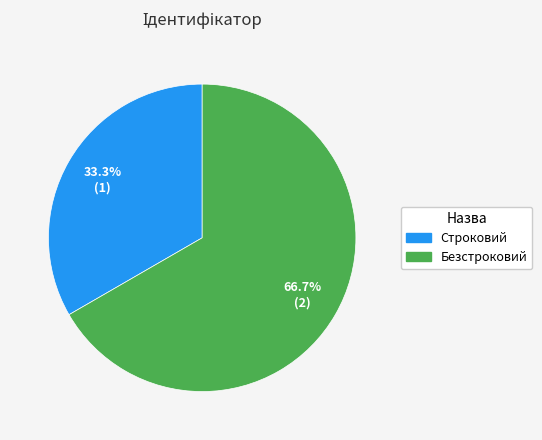

To the nearest percent, what portion does Строковий represent?

33%